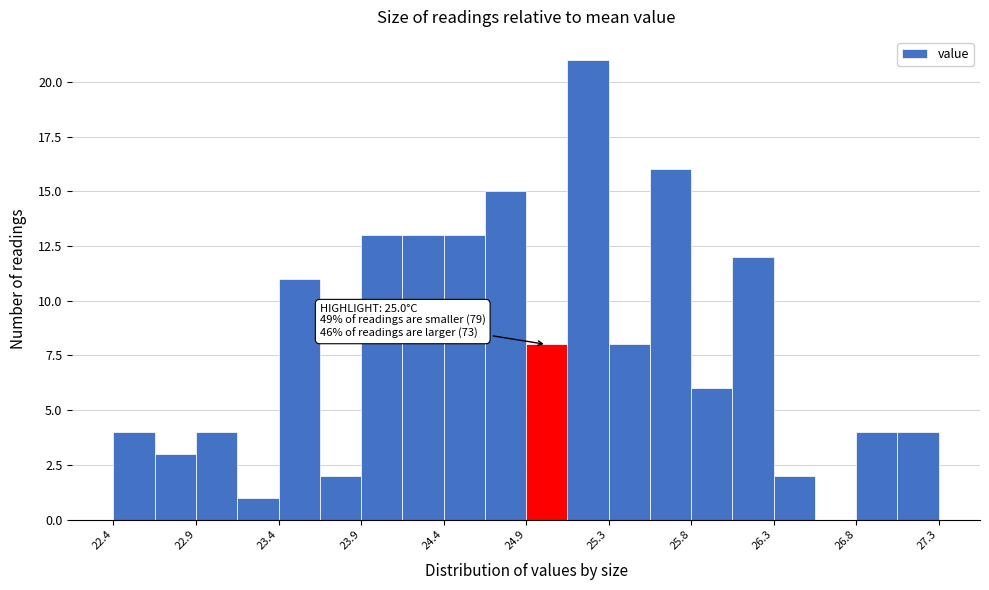

Over which range of the x-axis is the bar tallest?

25.095 to 25.340